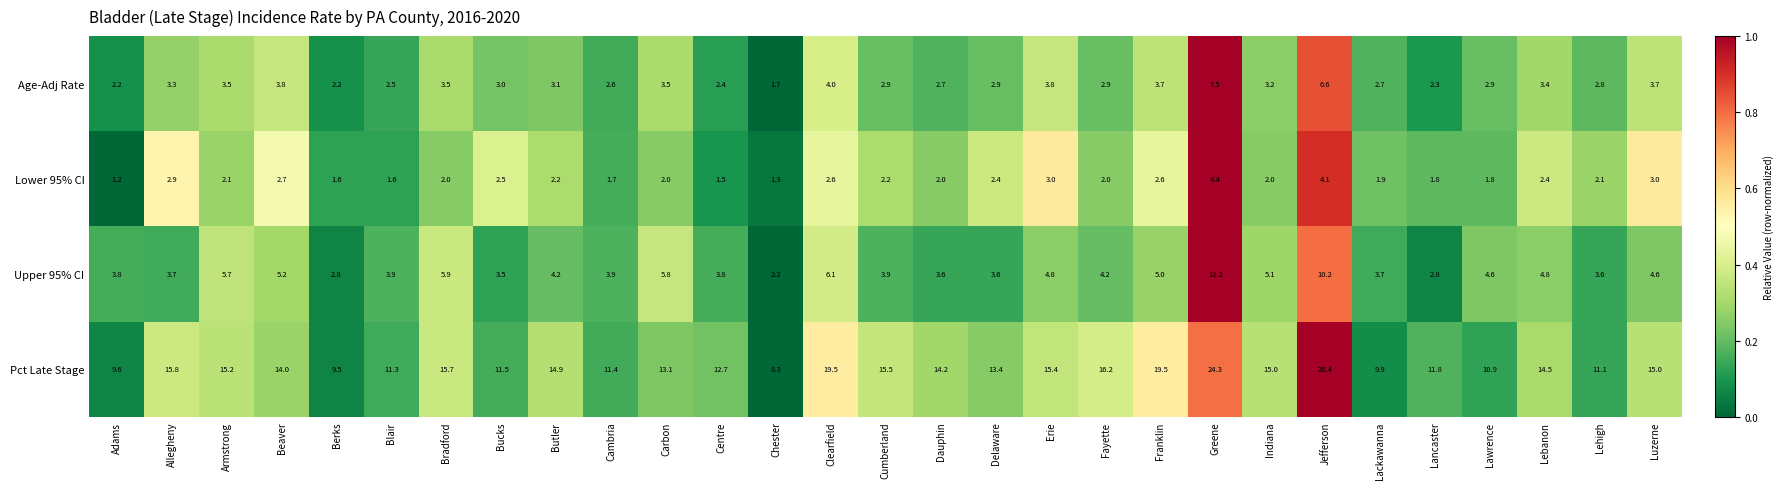

Which series changed the most between Beaver and Lebanon?

Pct Late Stage